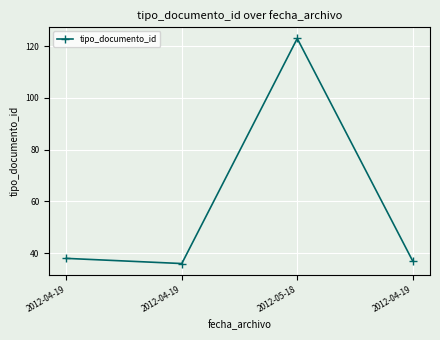

How many series are shown in this chart?

1